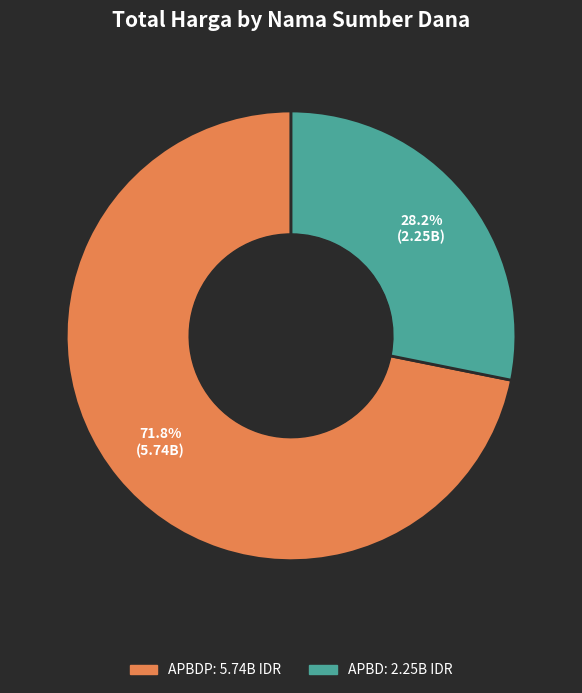

Does any single category account for the majority?

Yes